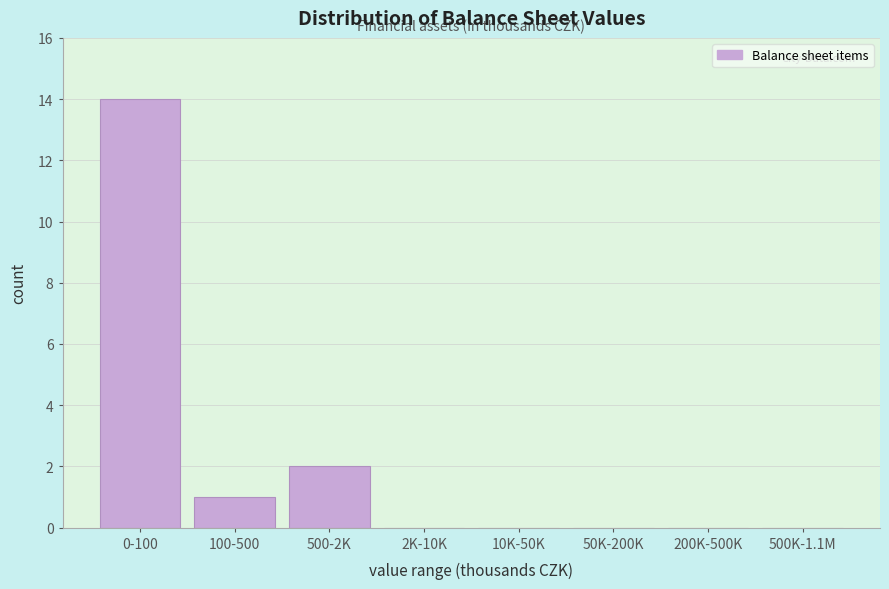

Reading left to right, transcribe all the data shown in this chart.

0-100=14	100-500=1	500-2K=2	2K-10K=0	10K-50K=0	50K-200K=0	200K-500K=0	500K-1.1M=0